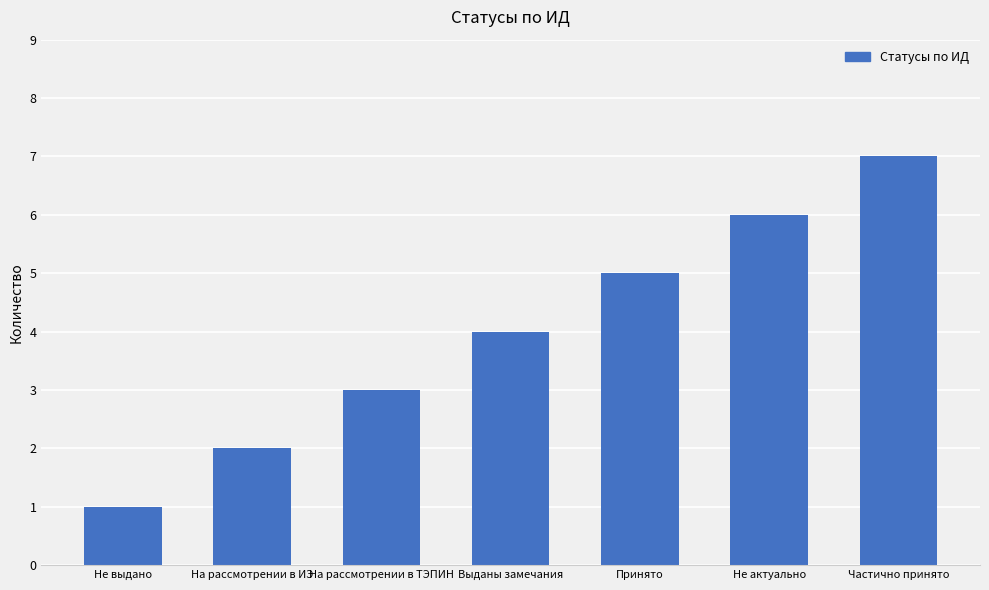

Rank the categories by value from highest to lowest.

Частично принято, Не актуально, Принято, Выданы замечания, На рассмотрении в ТЭПИН, На рассмотрении в ИЭ, Не выдано